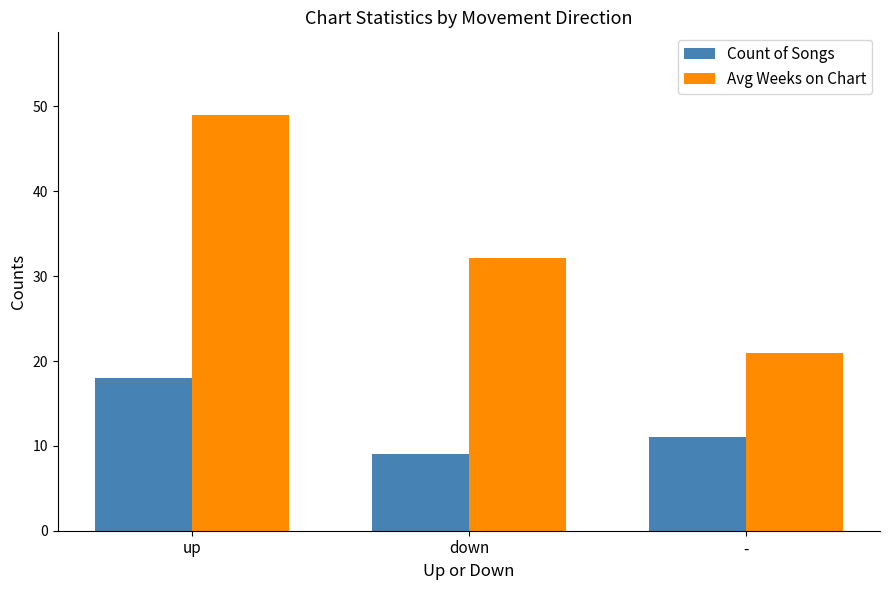

What is the sum of the Count of Songs values at - and up?

29.0